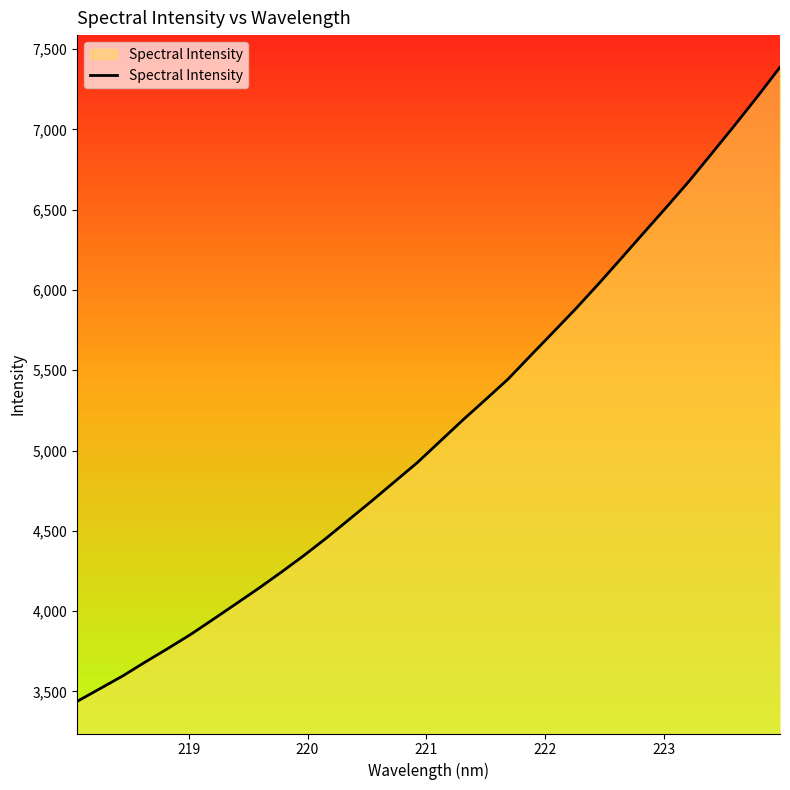

What is the smallest value displayed?

3438.2